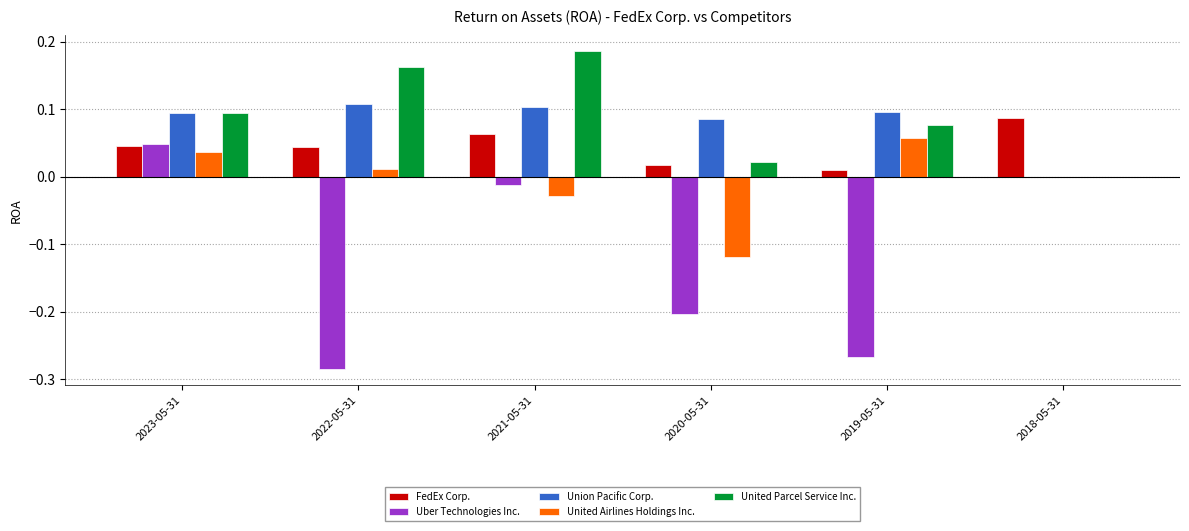

The United Airlines Holdings Inc. series shows -0.0 at 2020-05-31. True or false?

False